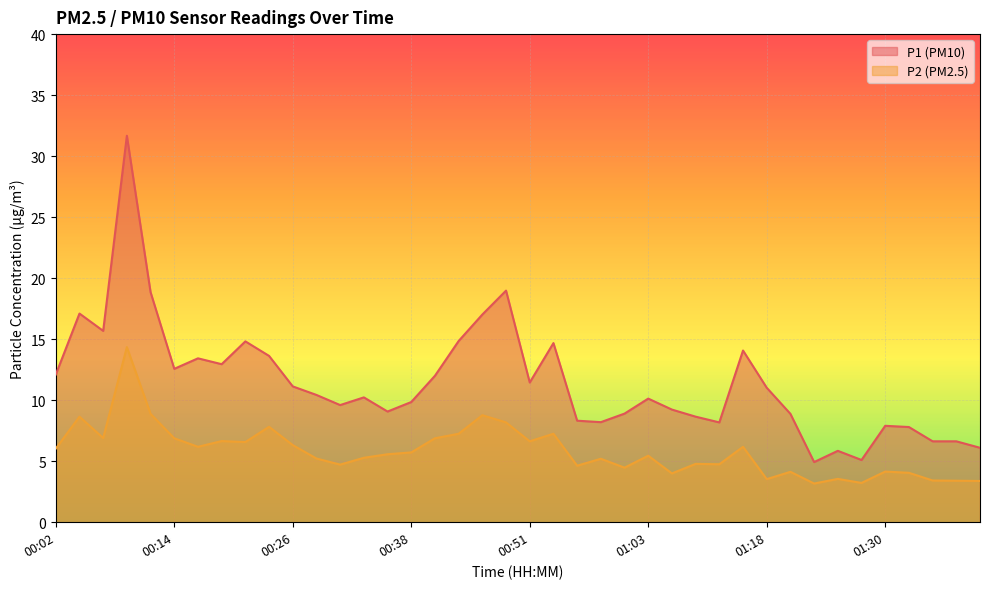

List the series in order of their peak value, highest first.

P1 (PM10), P2 (PM2.5)